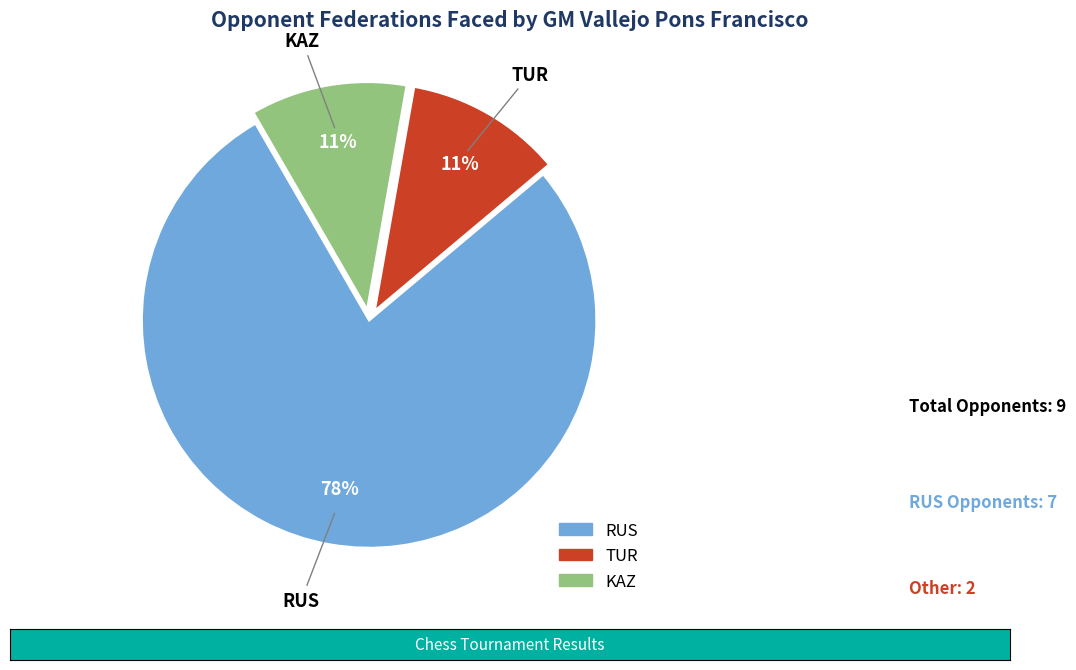

Does any single category account for the majority?

Yes